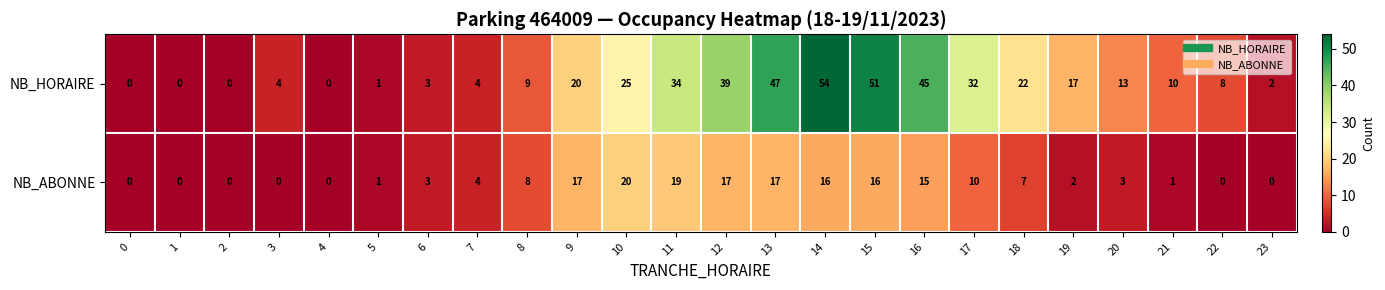

What is the total value across all series at 13?

64